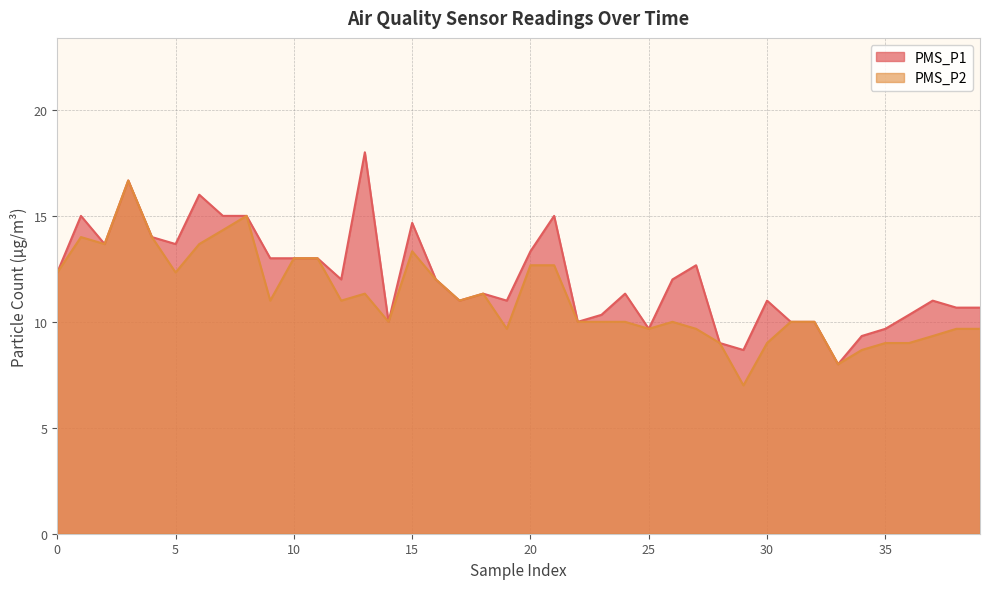

List the series in order of their peak value, highest first.

PMS_P1, PMS_P2